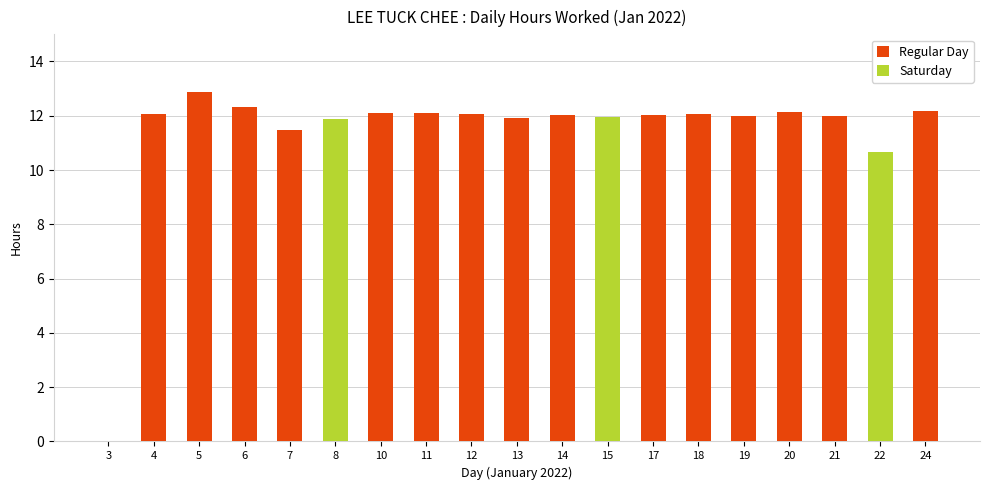

What is the difference between the maximum and minimum values?

12.9